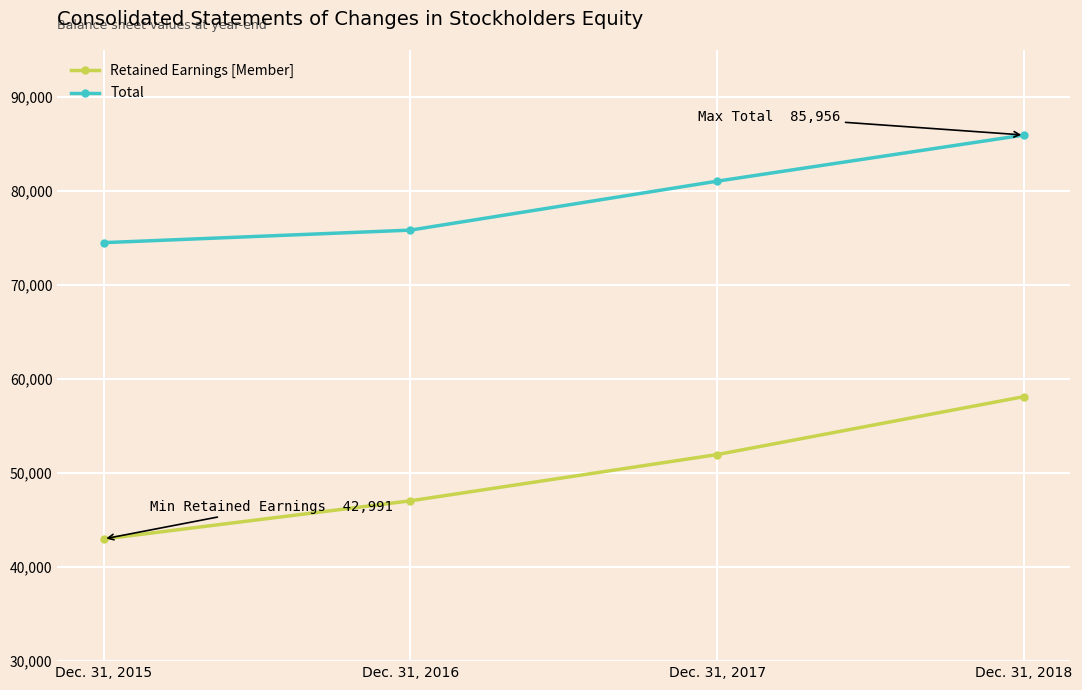

Which series changed the most between Dec. 31, 2015 and Dec. 31, 2017?

Retained Earnings [Member]